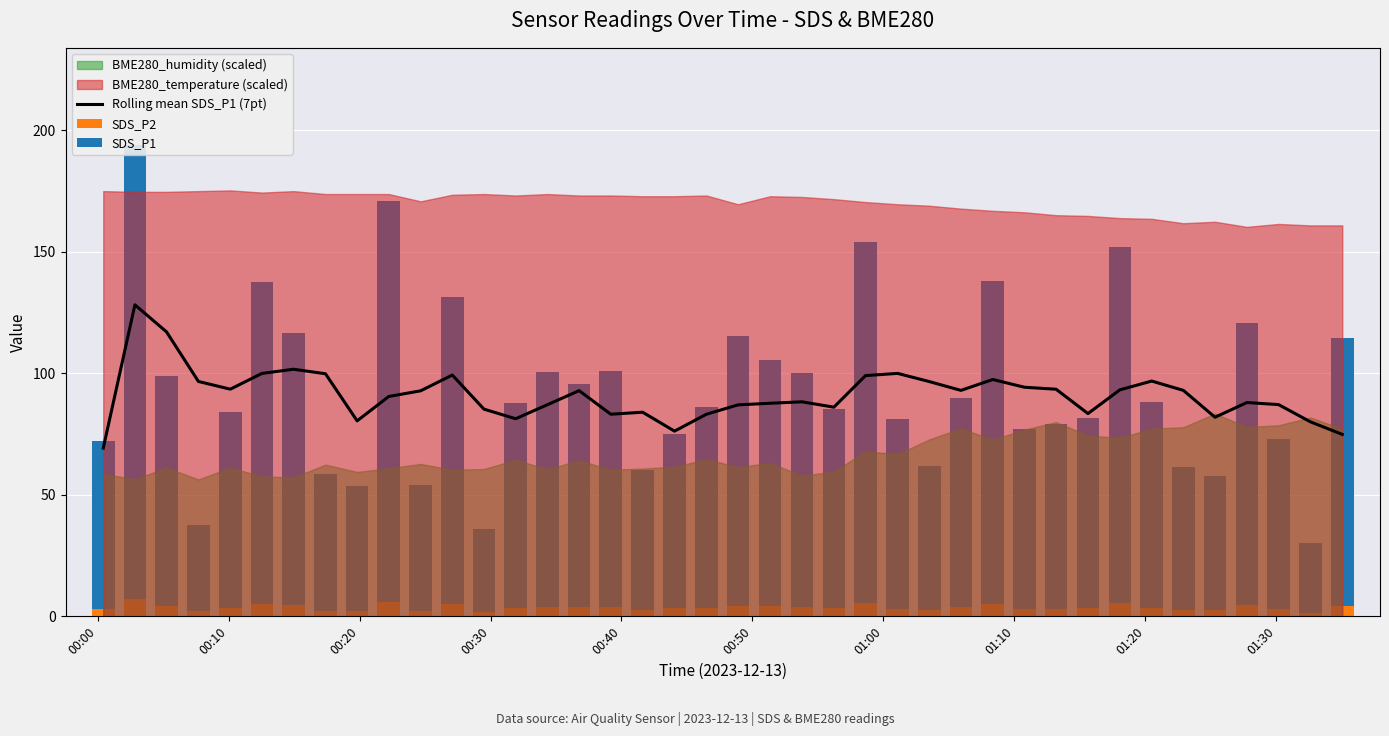

What is the average value of the SDS_P2 series?

3.7